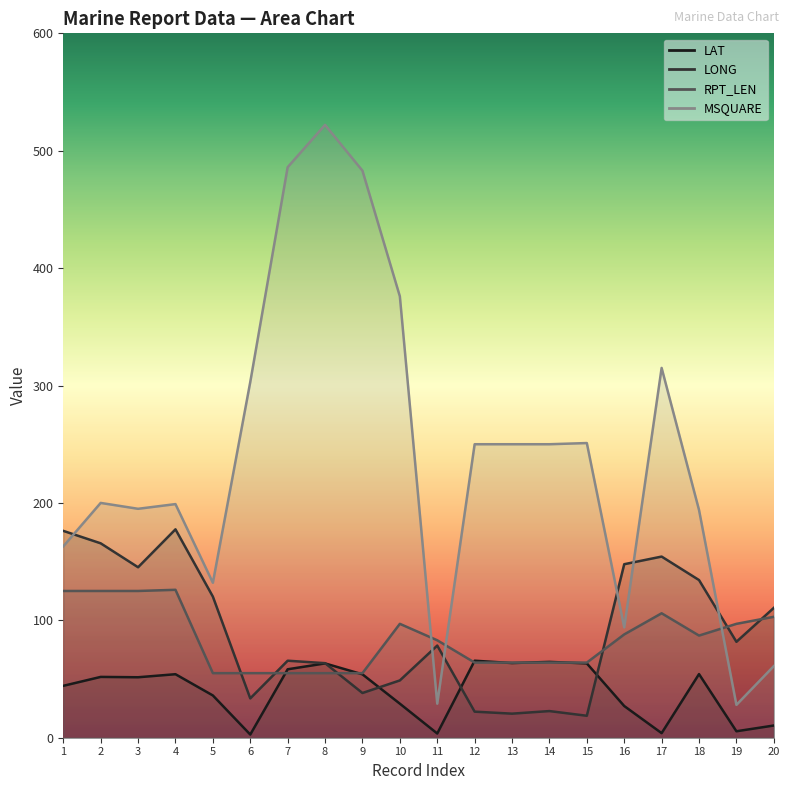

How many times do MSQUARE and LONG cross each other?

6